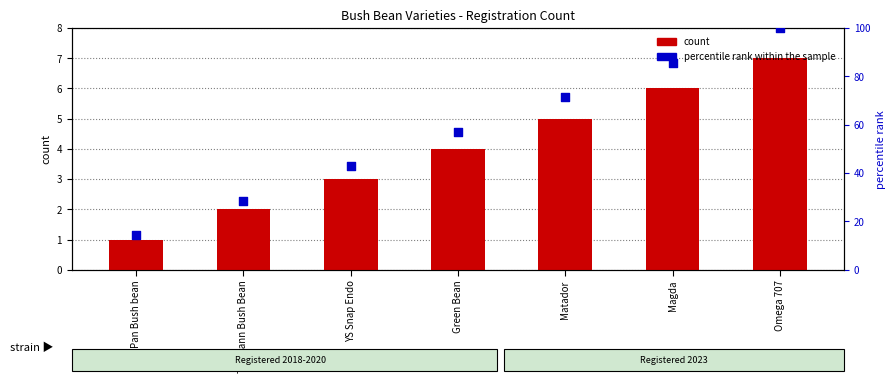

At which category is the sum across all series the highest?

Omega 707